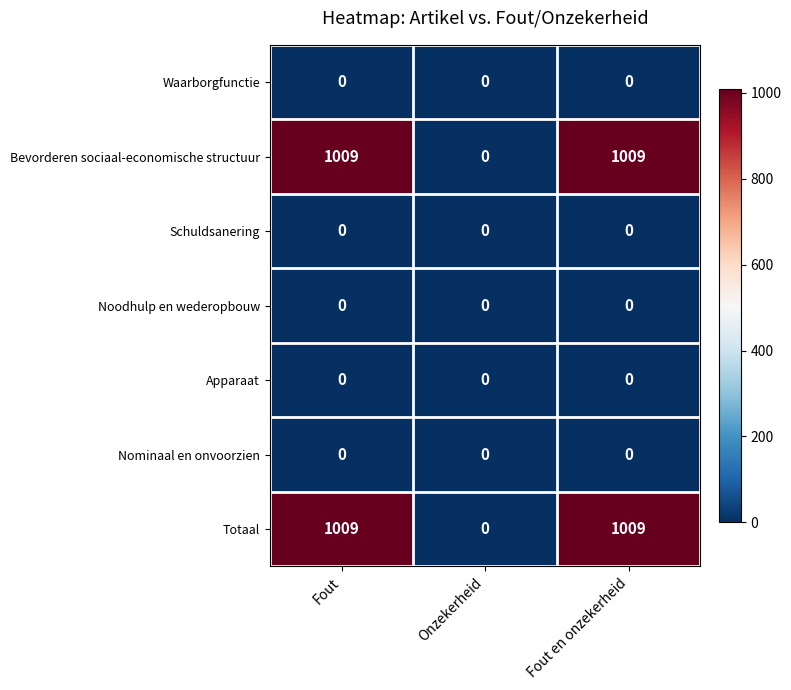

What is the difference between the highest and lowest values at Fout en onzekerheid?

1009